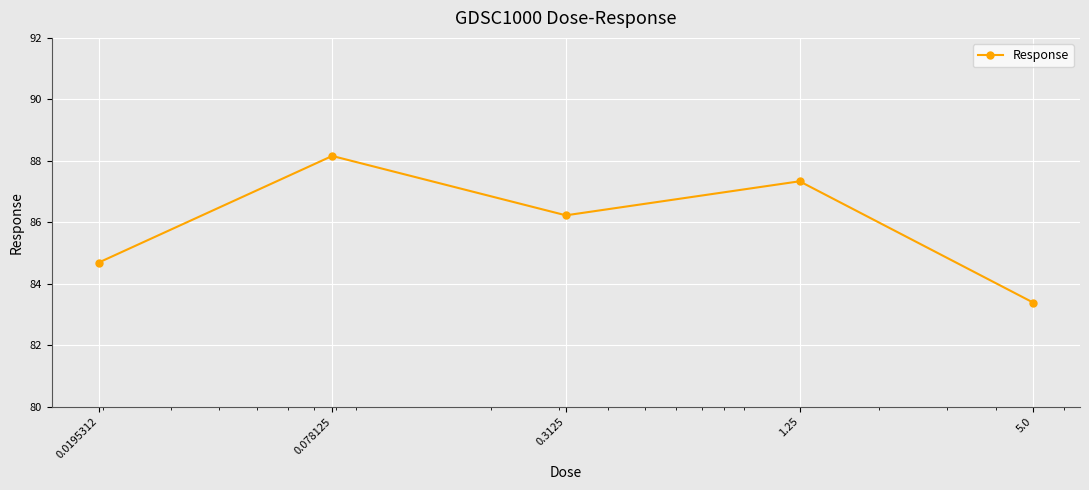

How many points are lower than both their immediate neighbors (excluding endpoints)?

1